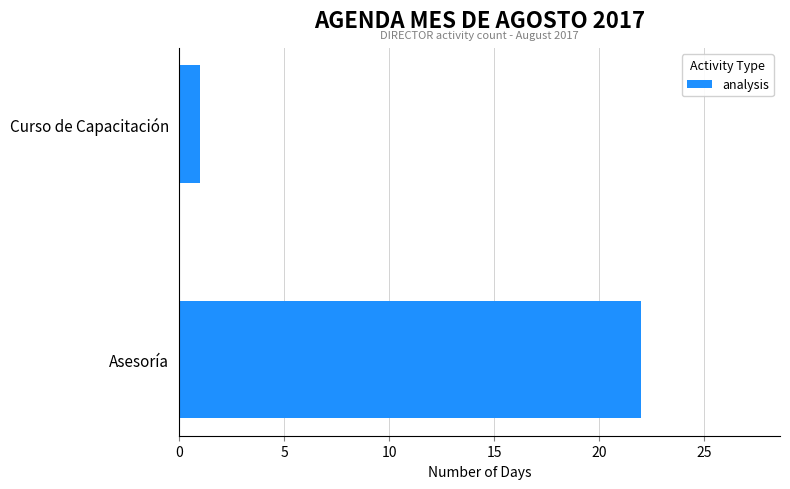

Reading bottom to top, extract all data points from this chart.

Asesoría=22	Curso de Capacitación=1